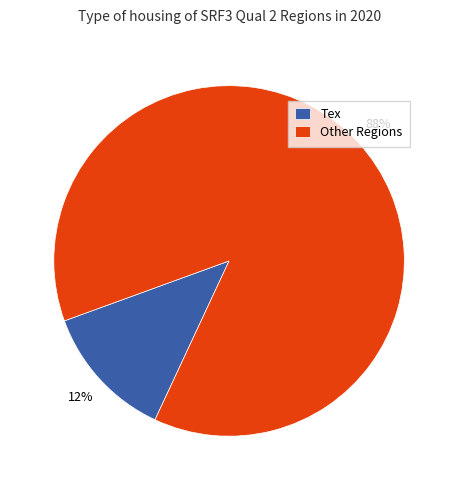

Is the sum of Other Regions and Tex greater than half?

Yes